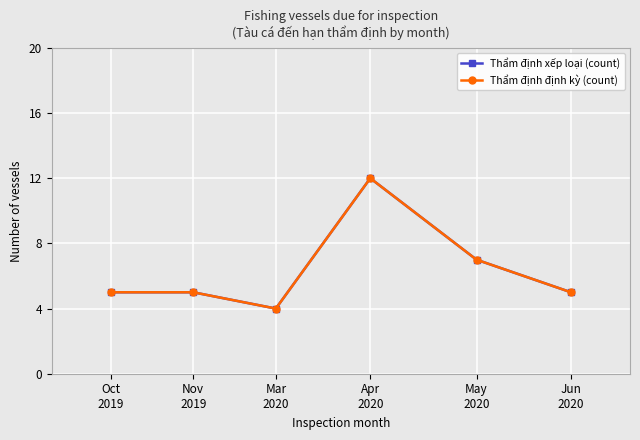

At which category does Thẩm định xếp loại (count) reach its first local peak?

Apr
2020